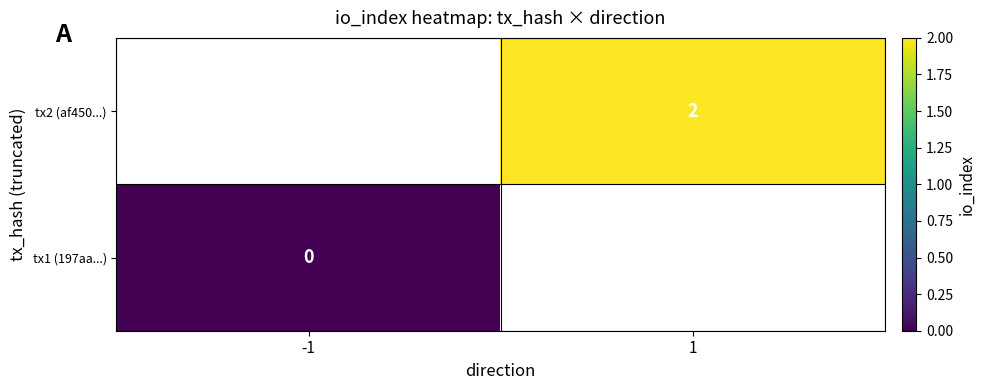

How many series are shown in this chart?

2